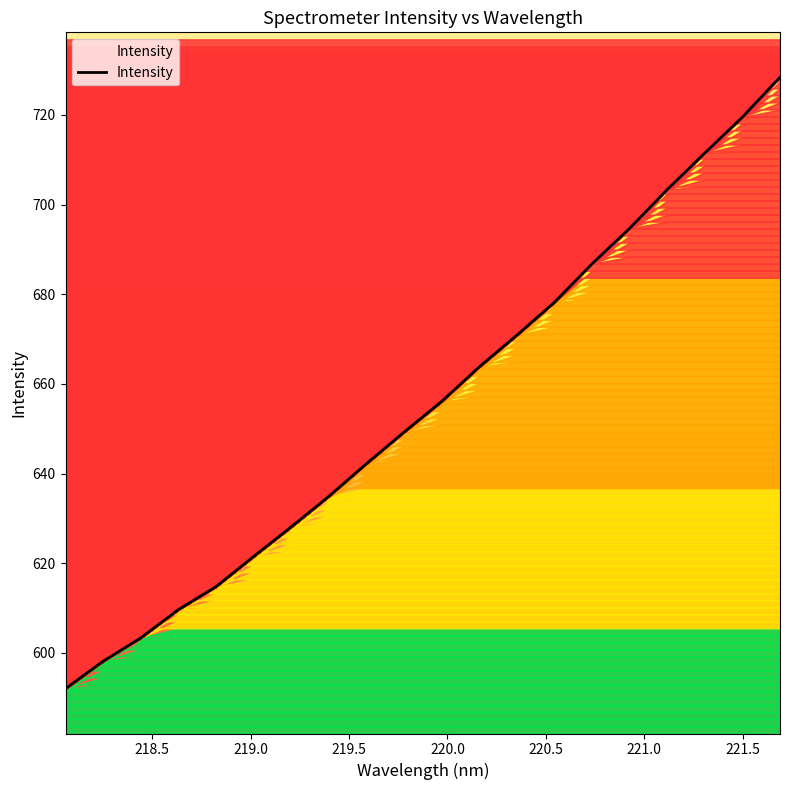

How many lines are shown in the chart?

1